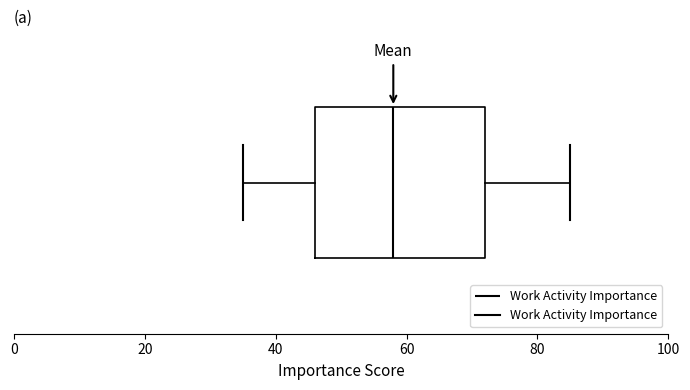

Read this box plot against the x-axis: the position of the median line, the range covered by the box, and the ends of both whiskers. The values are not printed on the chart, so give them approximately, as read against the axis.

median 58, box 46 to 72, whiskers 36 to 86